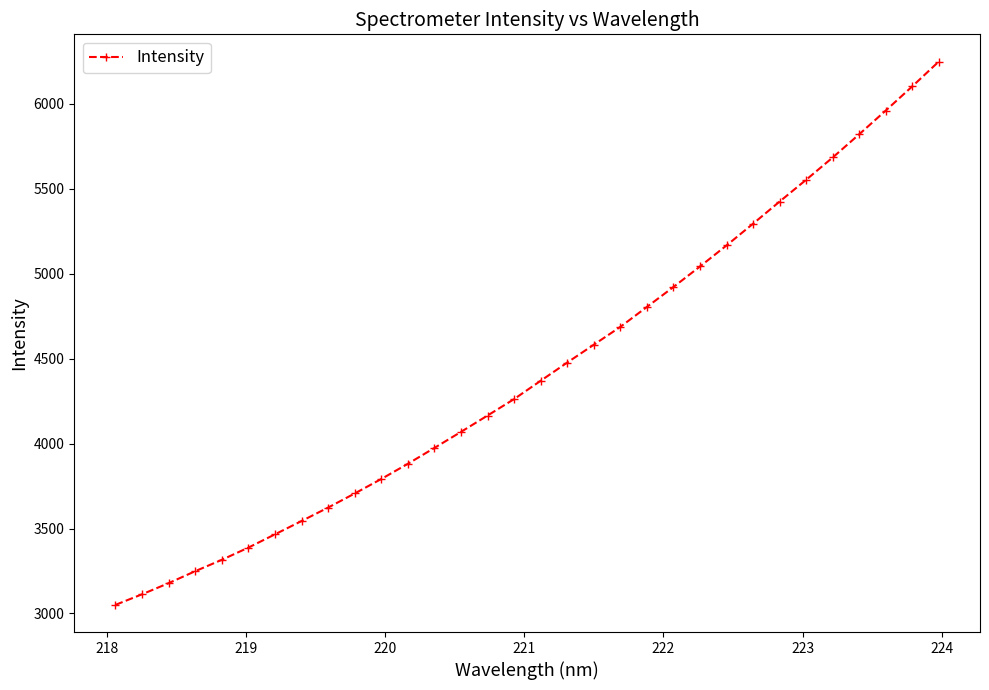

What is the value of the 31st point from the left?

6101.7